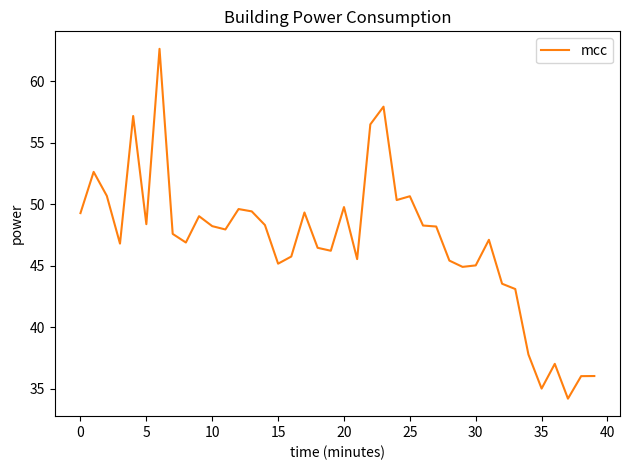

What is the difference between the maximum and minimum values?

28.4